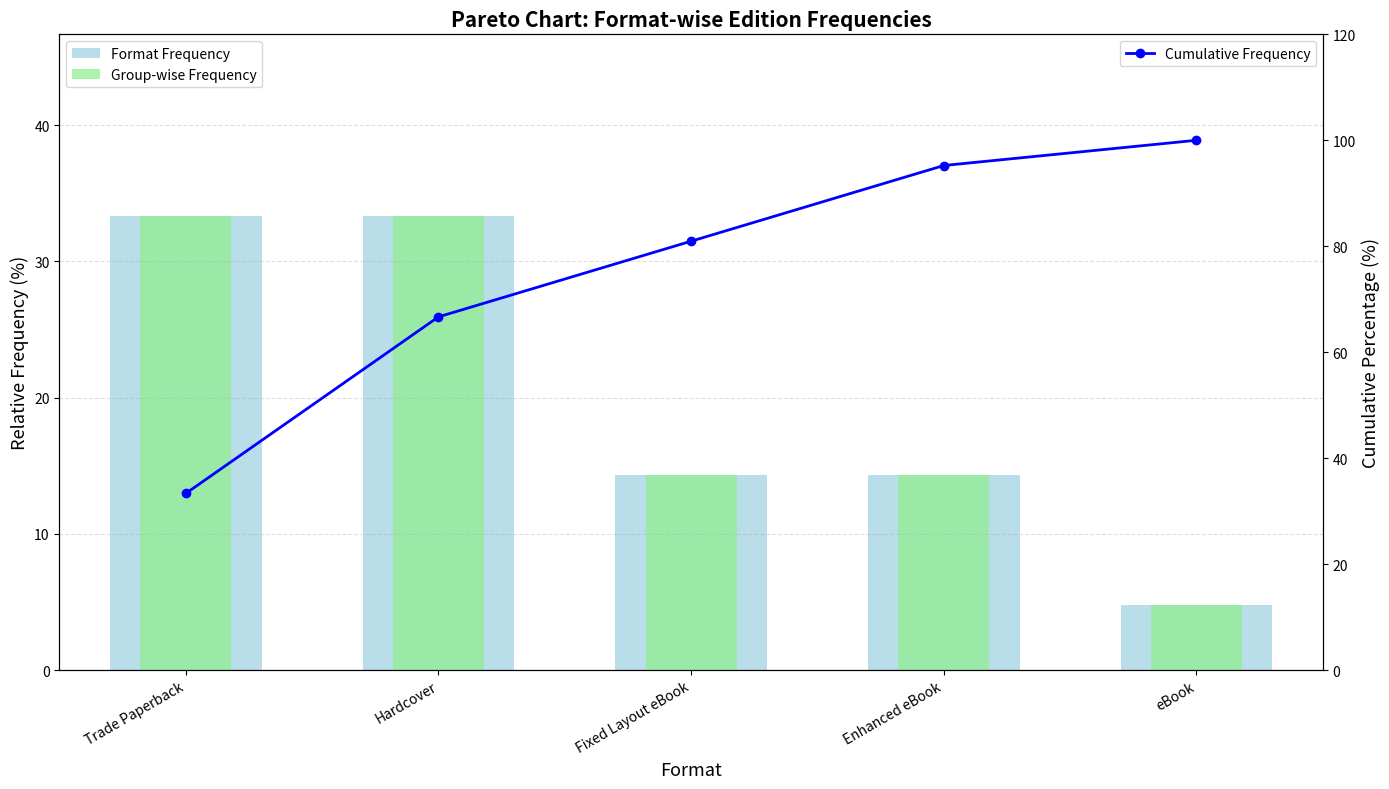

How many data points in Group-wise Frequency are above 14?

4